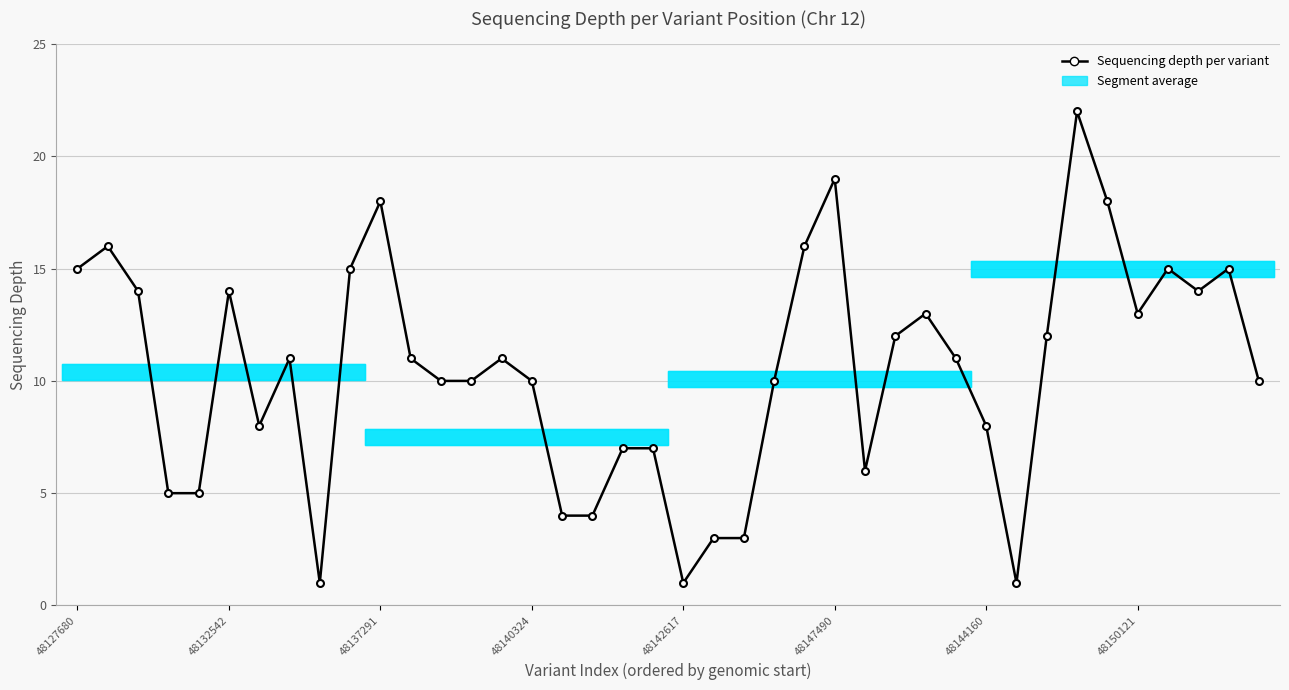

What is the difference between the maximum and minimum values?

21